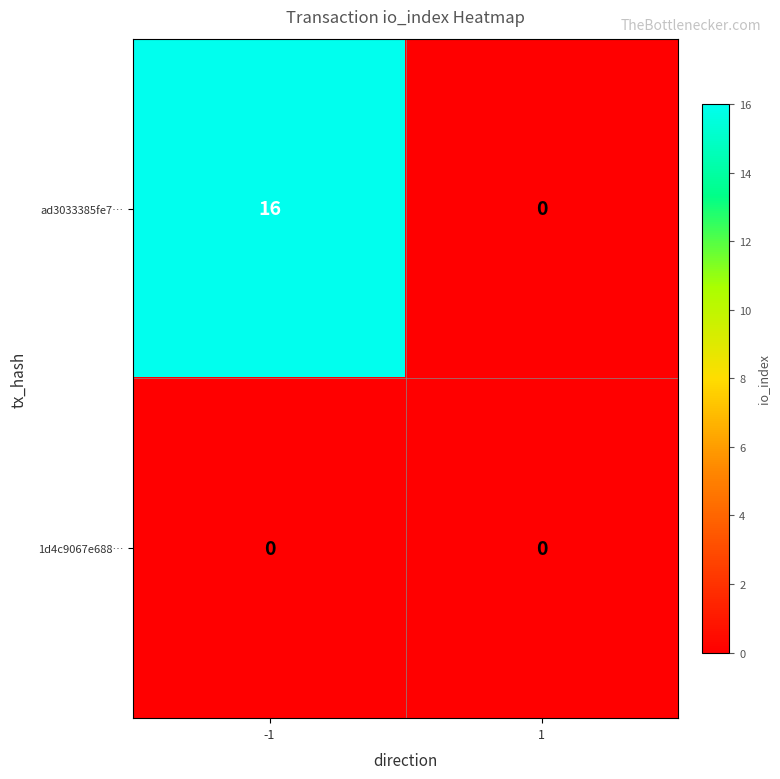

The value of ad3033385fe7… at 1 is 0. True or false?

True